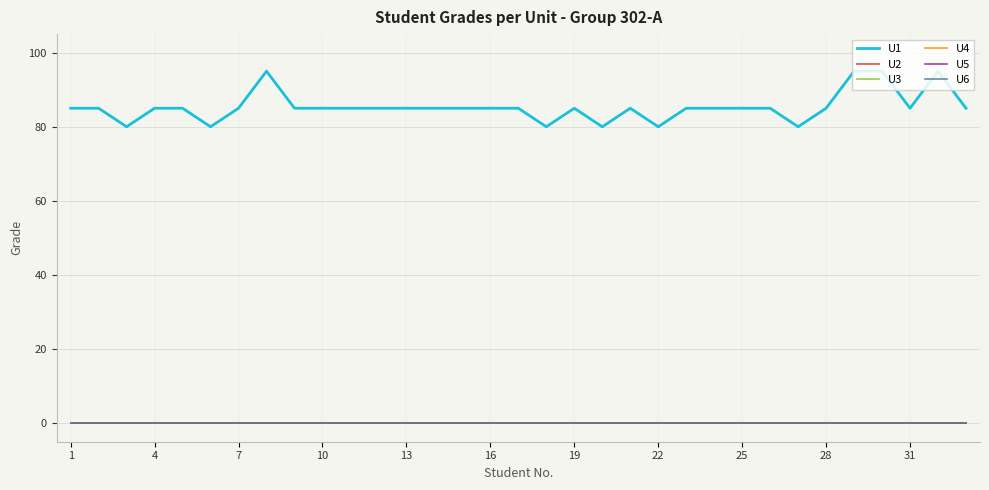

True or false: U4 has more than 1 interior local peaks.

False